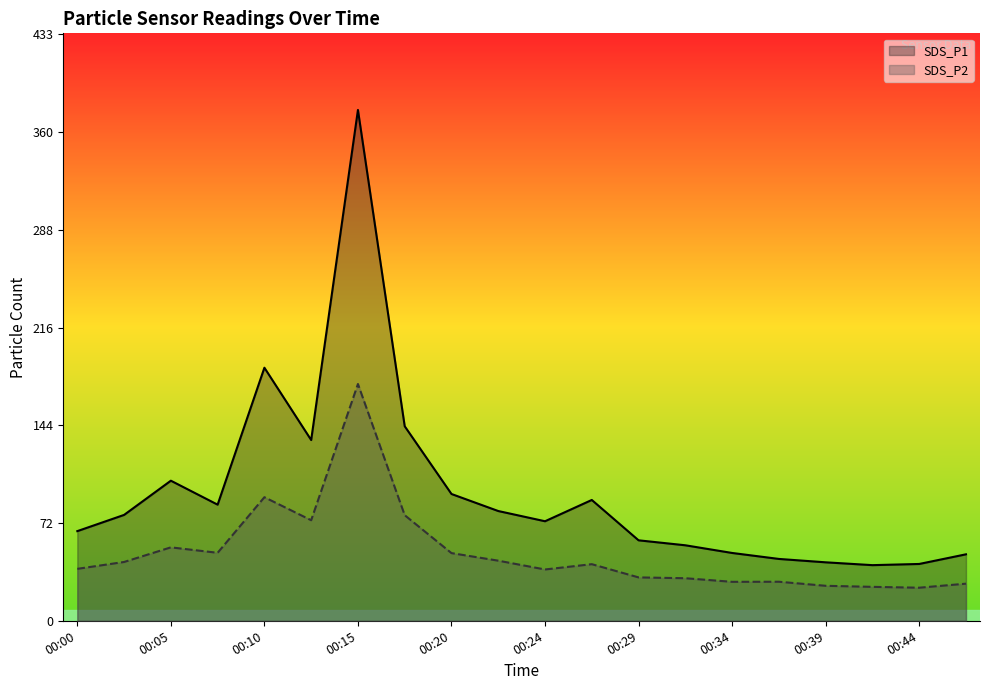

How many data points does each series have?

20